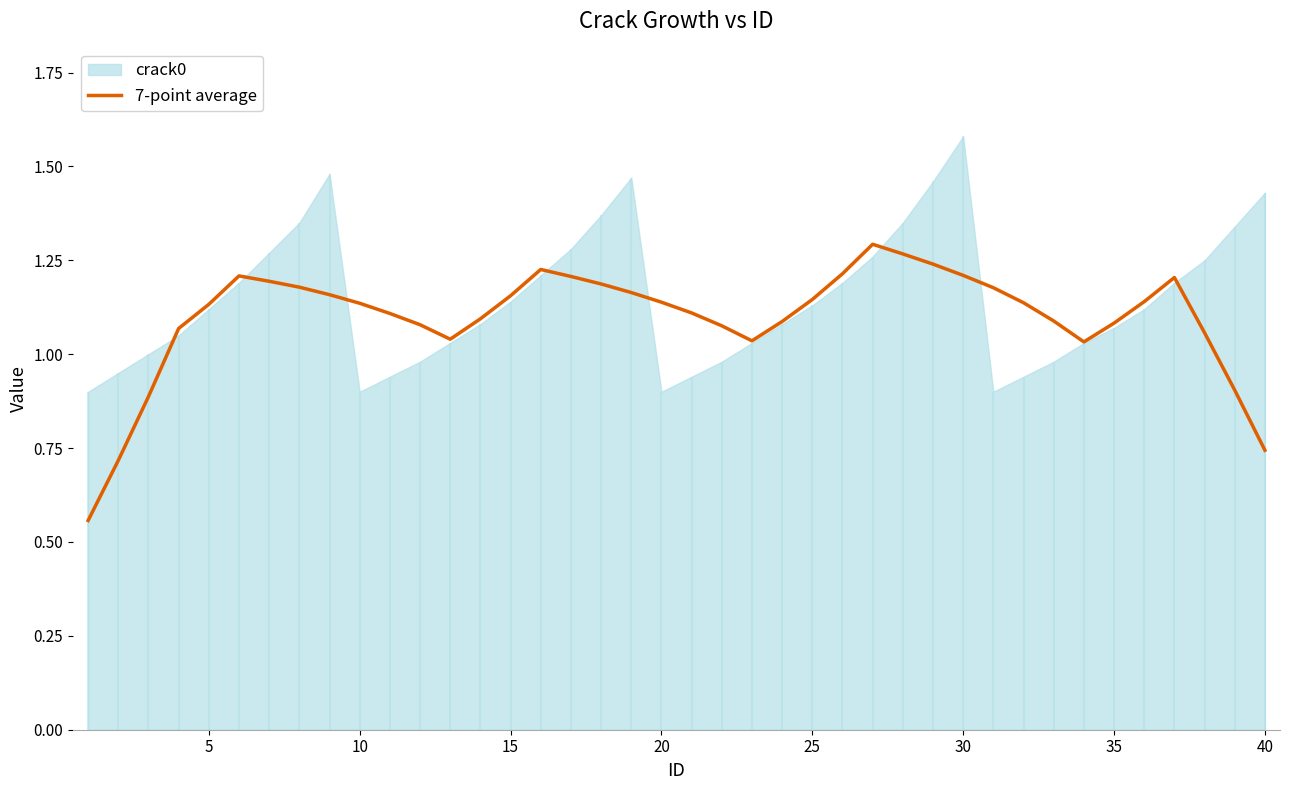

What is the minimum value shown in the chart?

0.6